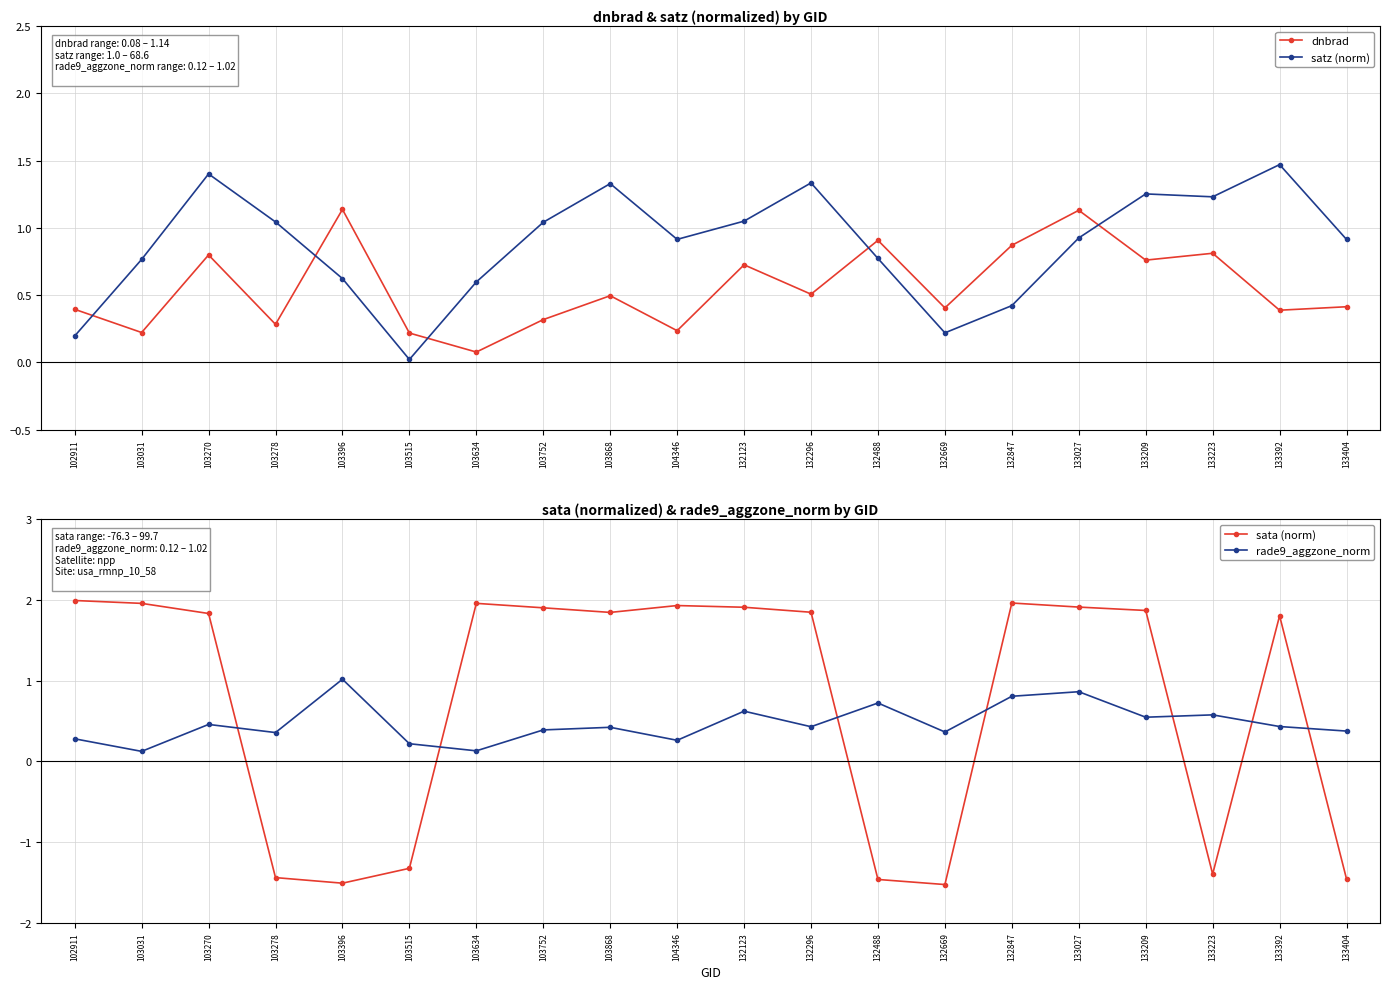

What is the total value across all series at 132123?

4.3